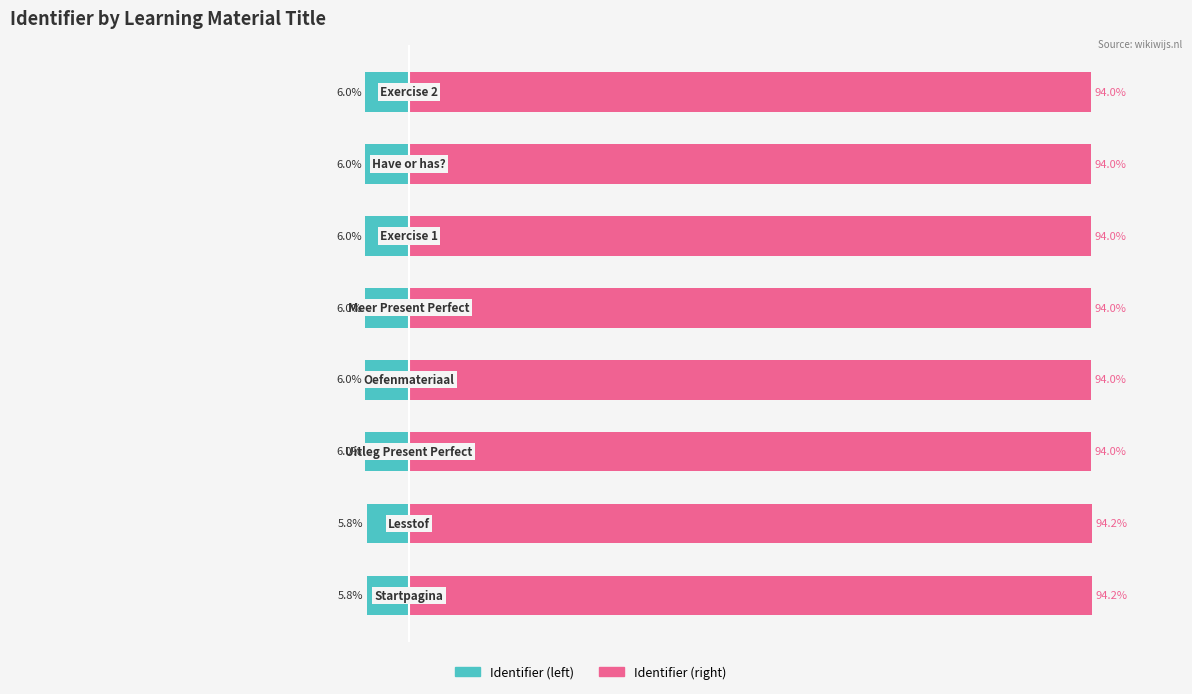

What is the difference between the maximum and minimum values in the Identifier (left) series?

0.2